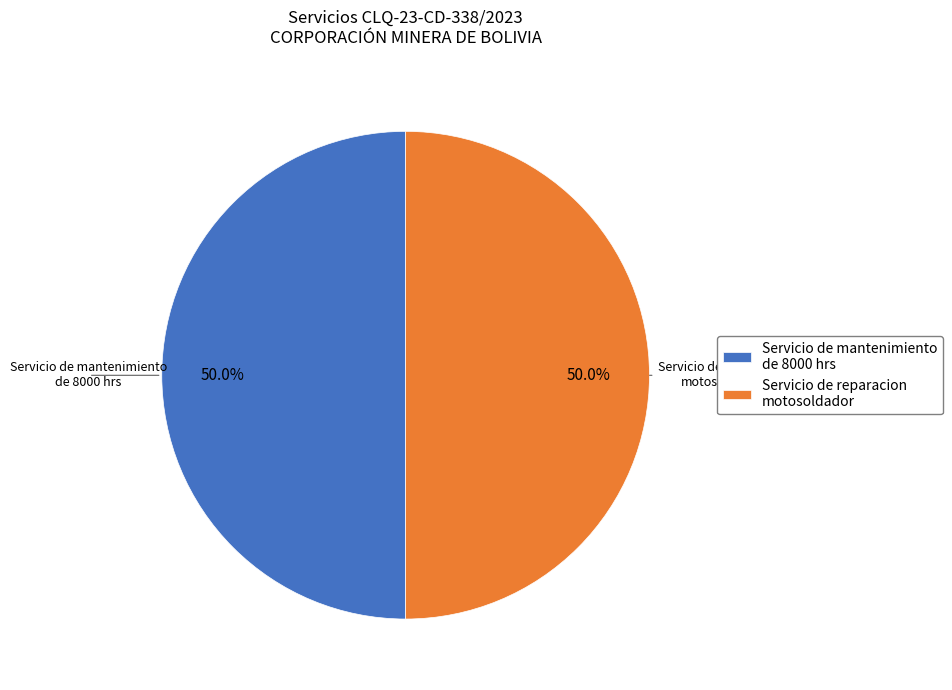

To the nearest percent, what is the average slice percentage?

50%